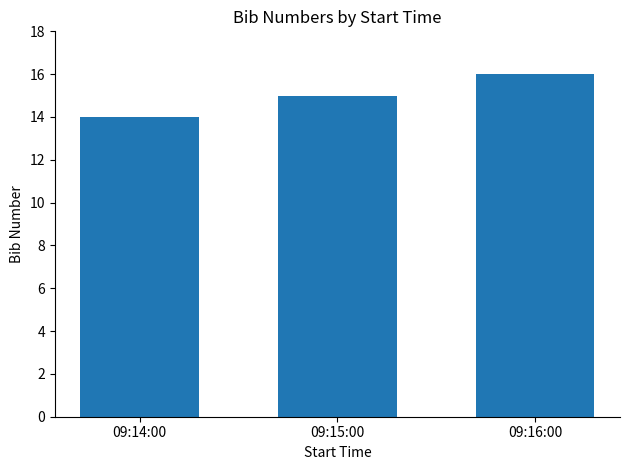

What position from the right is 09:16:00?

1